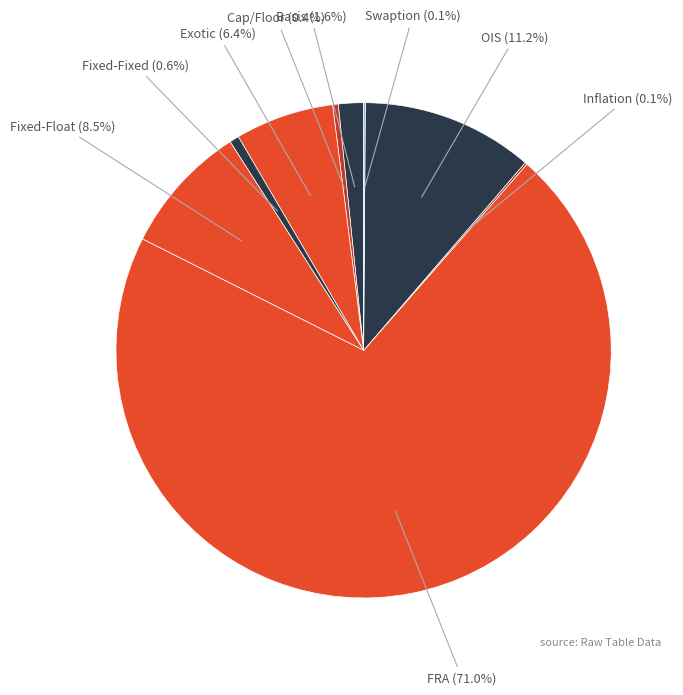

To the nearest percent, what is the difference between the largest and smallest slice percentages?

71%